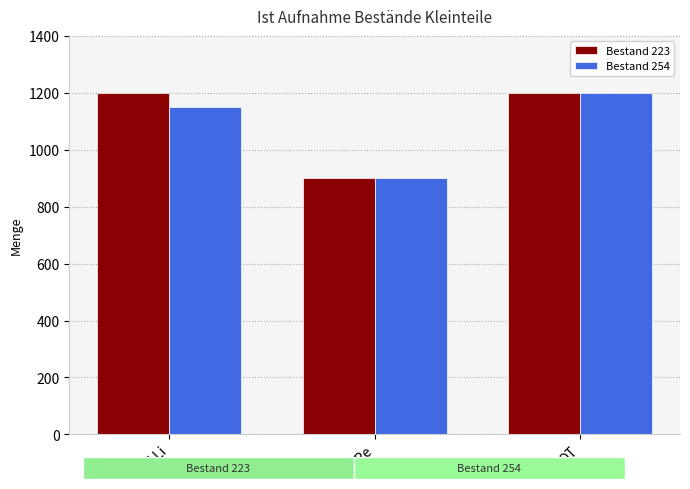

Reading right to left, what are all the values shown in this chart?

Bestand 223: 1200	900	1200
Bestand 254: 1200	900	1150